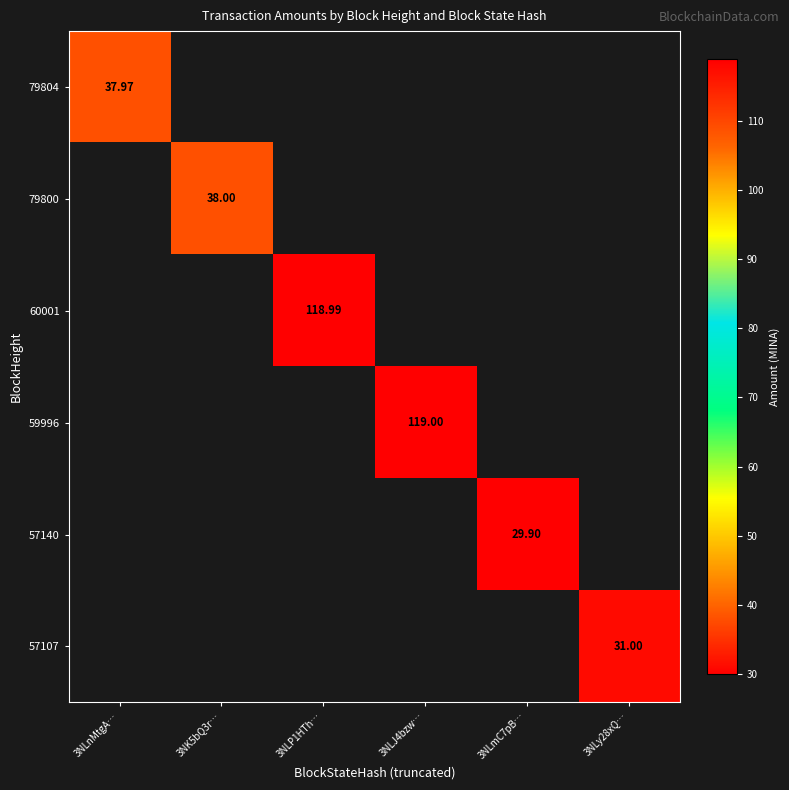

Which series has the largest range (max minus min)?

79804